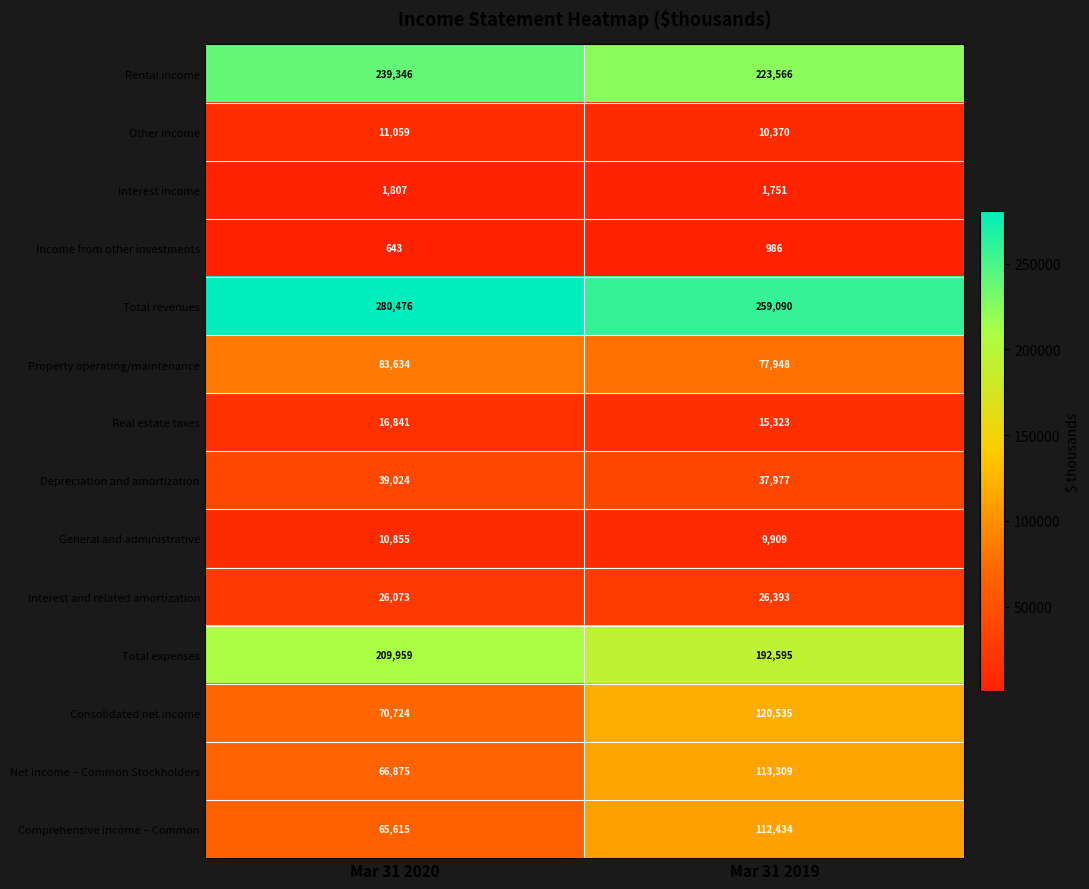

Reading left to right, transcribe all the data shown in this chart.

Rental income: Mar 31 2020=239346	Mar 31 2019=223566
Other income: Mar 31 2020=11059	Mar 31 2019=10370
Interest income: Mar 31 2020=1807	Mar 31 2019=1751
Income from other investments: Mar 31 2020=643	Mar 31 2019=986
Total revenues: Mar 31 2020=280476	Mar 31 2019=259090
Property operating/maintenance: Mar 31 2020=83634	Mar 31 2019=77948
Real estate taxes: Mar 31 2020=16841	Mar 31 2019=15323
Depreciation and amortization: Mar 31 2020=39024	Mar 31 2019=37977
General and administrative: Mar 31 2020=10855	Mar 31 2019=9909
Interest and related amortization: Mar 31 2020=26073	Mar 31 2019=26393
Total expenses: Mar 31 2020=209959	Mar 31 2019=192595
Consolidated net income: Mar 31 2020=70724	Mar 31 2019=120535
Net income – Common Stockholders: Mar 31 2020=66875	Mar 31 2019=113309
Comprehensive income – Common: Mar 31 2020=65615	Mar 31 2019=112434